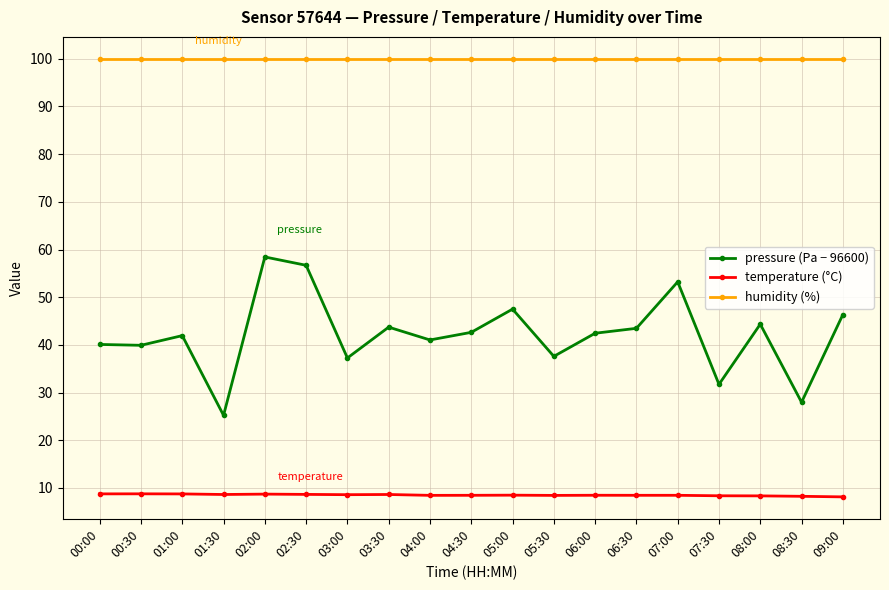

List the series in order of their peak value, lowest first.

temperature (°C), pressure (Pa − 96600), humidity (%)